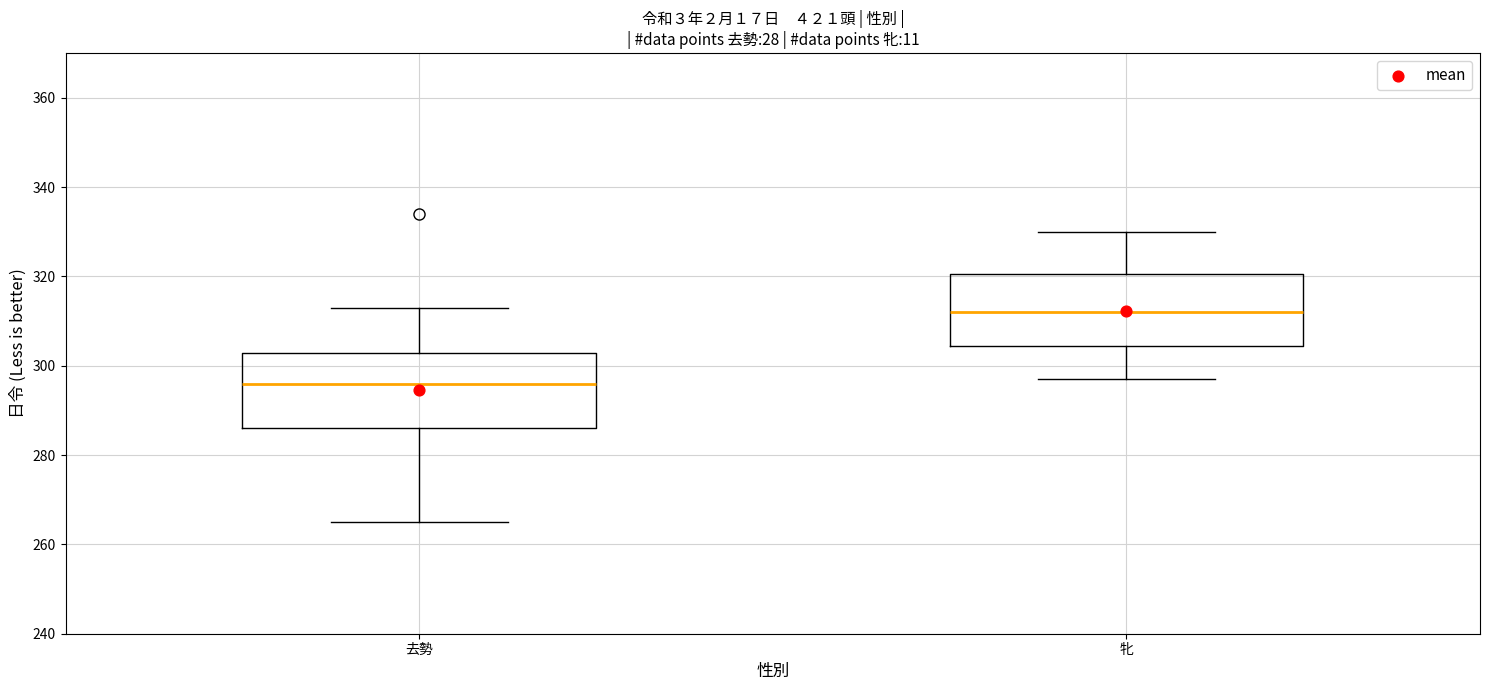

Reading left to right, transcribe this box plot: for each box, give where its median line is, the range the box spans, and where its two whiskers end, as read against the y-axis. The values are not printed on the chart, so give them approximately, as read against the axis.

去勢: median 296, box 286 to 302, whiskers 266 to 314
牝: median 312, box 304 to 320, whiskers 298 to 330